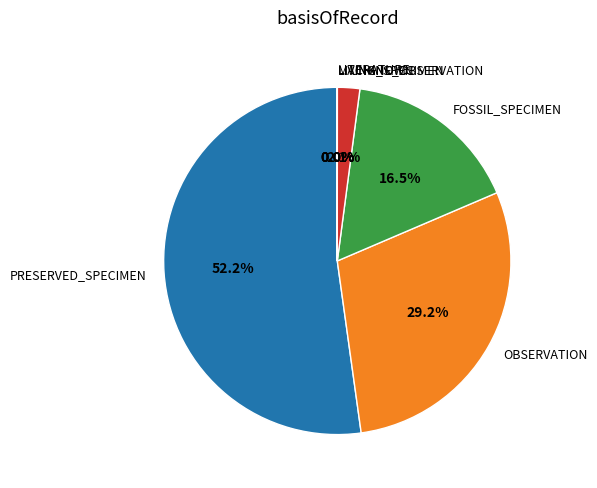

What is the largest slice in the pie chart?

PRESERVED_SPECIMEN